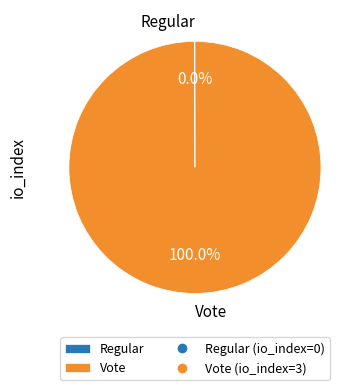

To the nearest percent, what portion does Vote represent?

100%